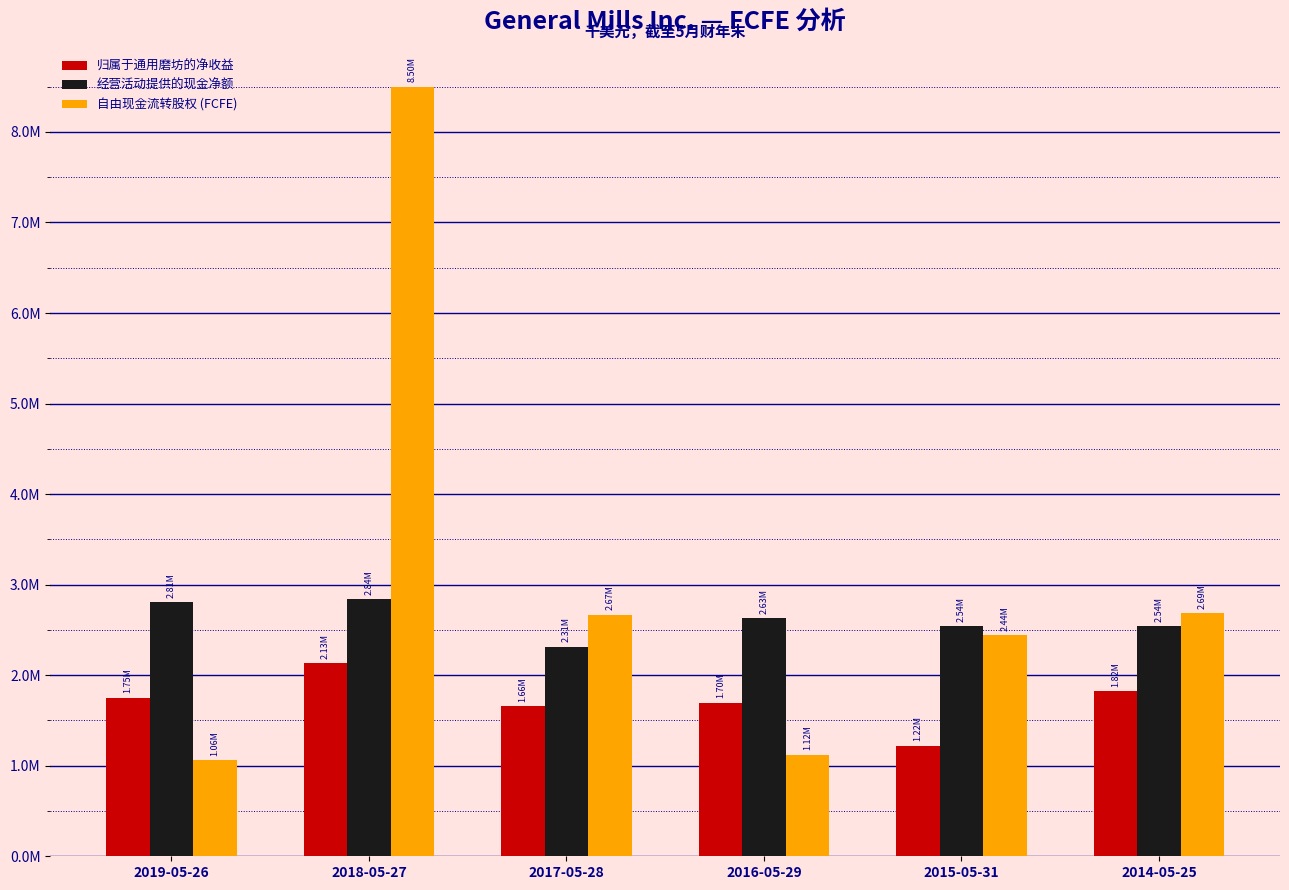

Which series has the largest range (max minus min)?

自由现金流转股权 (FCFE)